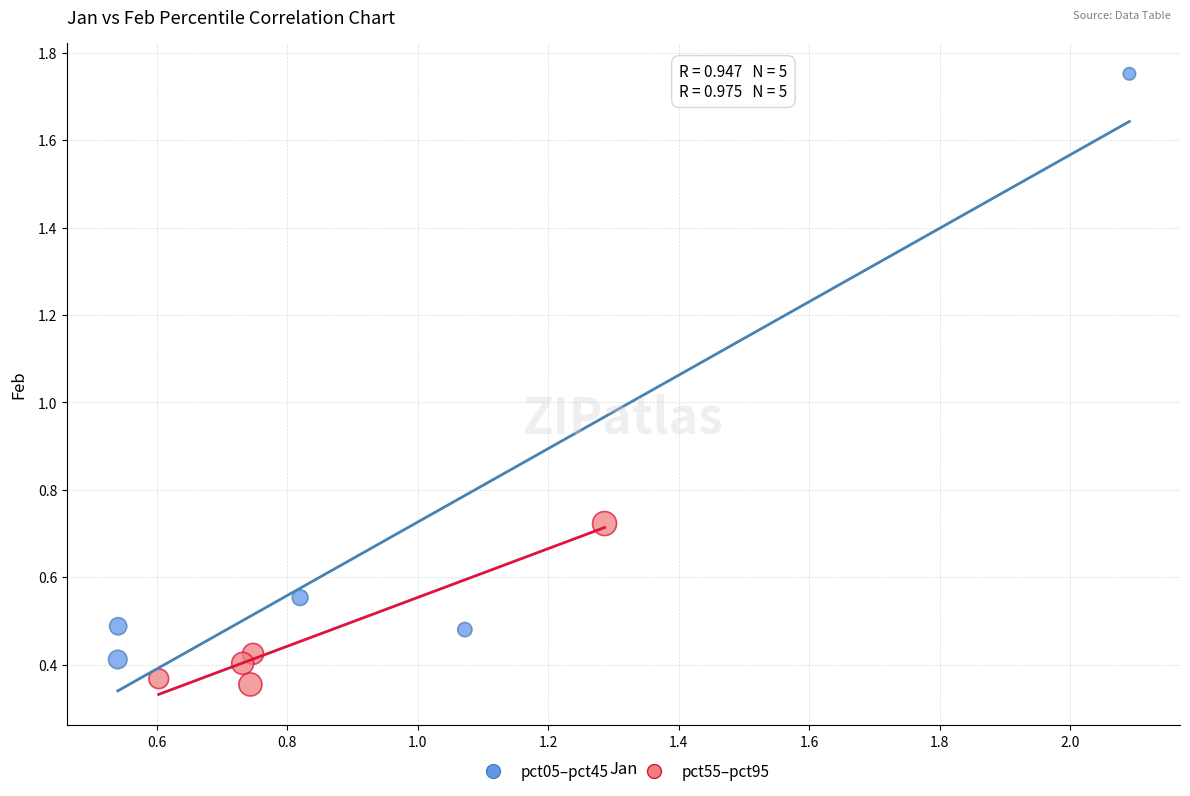

Which series reaches the maximum Y coordinate?

pct05–pct45